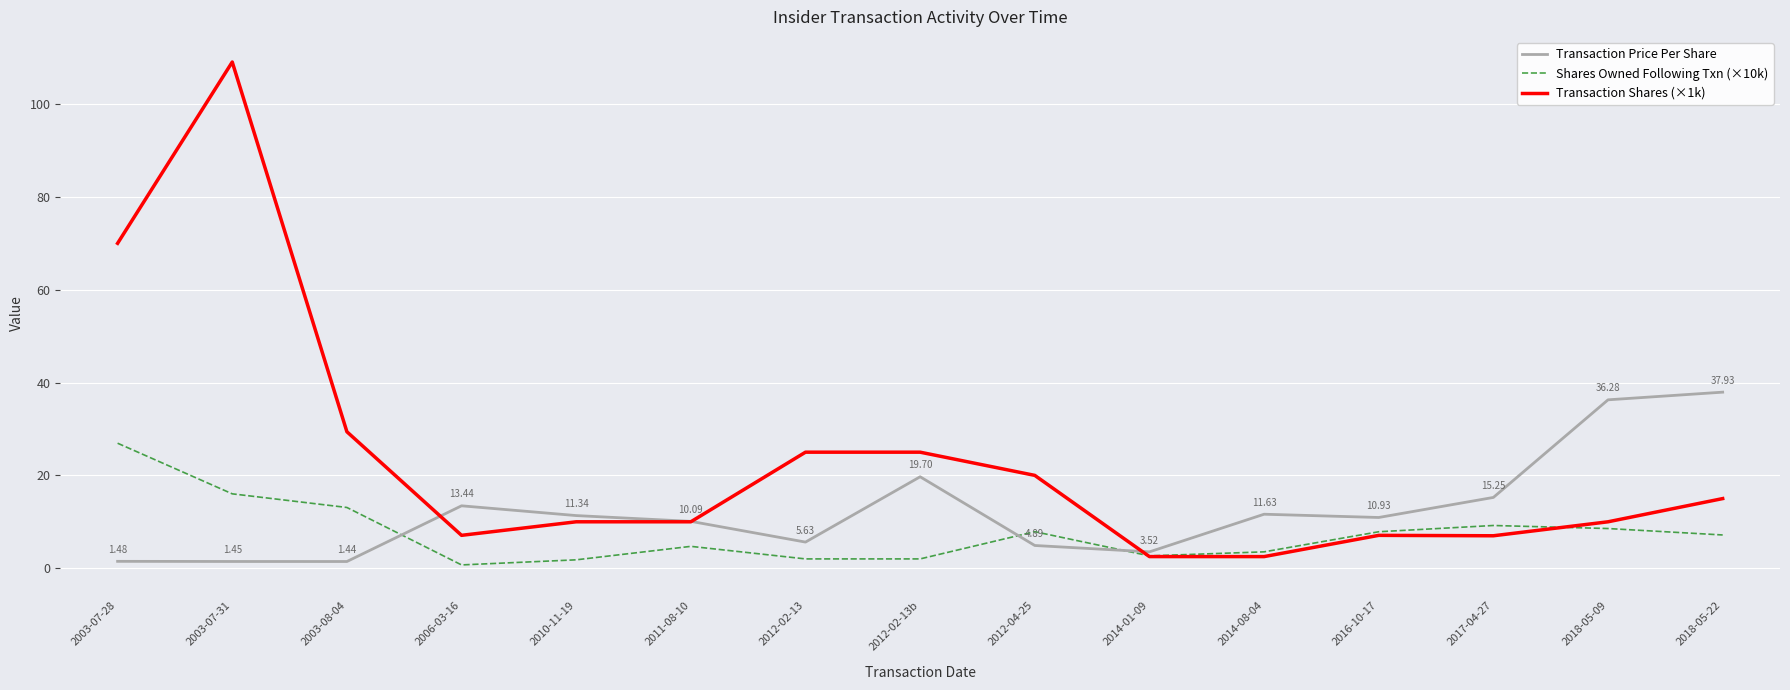

What is the difference between the highest and lowest values at 2012-04-25?

15.1